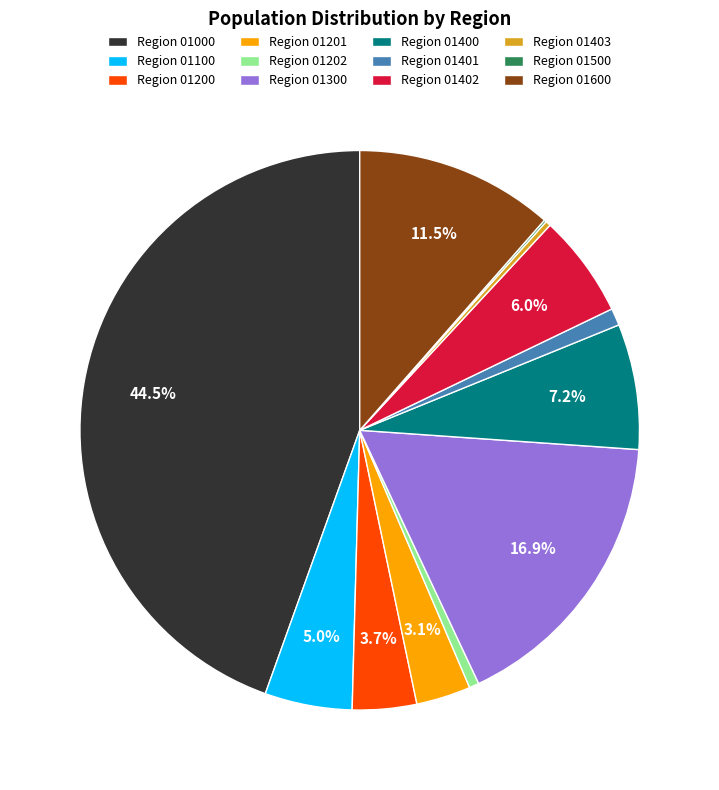

Is there any slice that represents more than half of the pie?

No